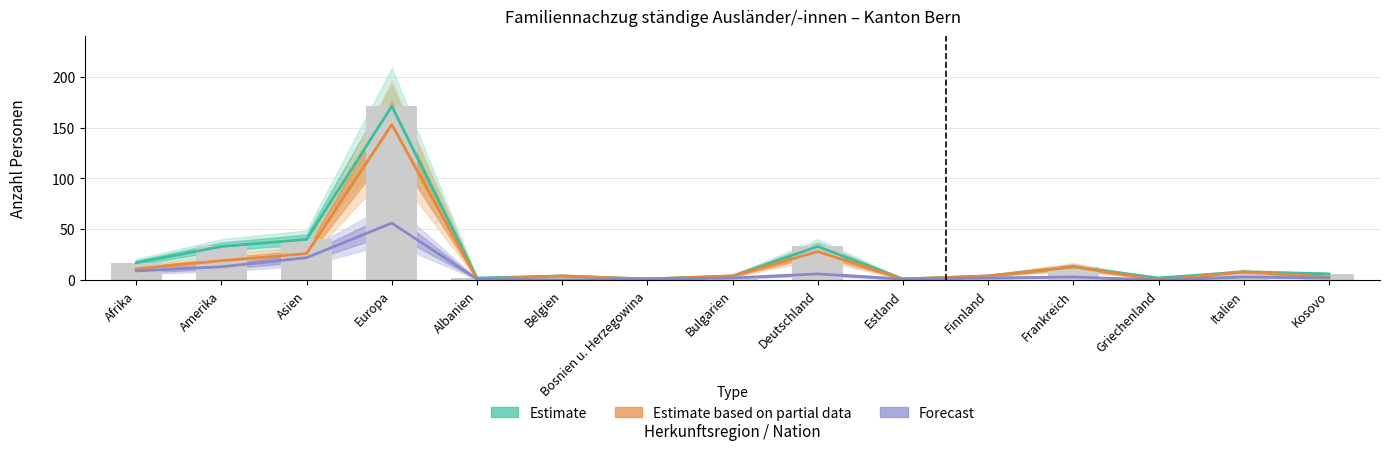

At which category is the sum across all series the highest?

Europa